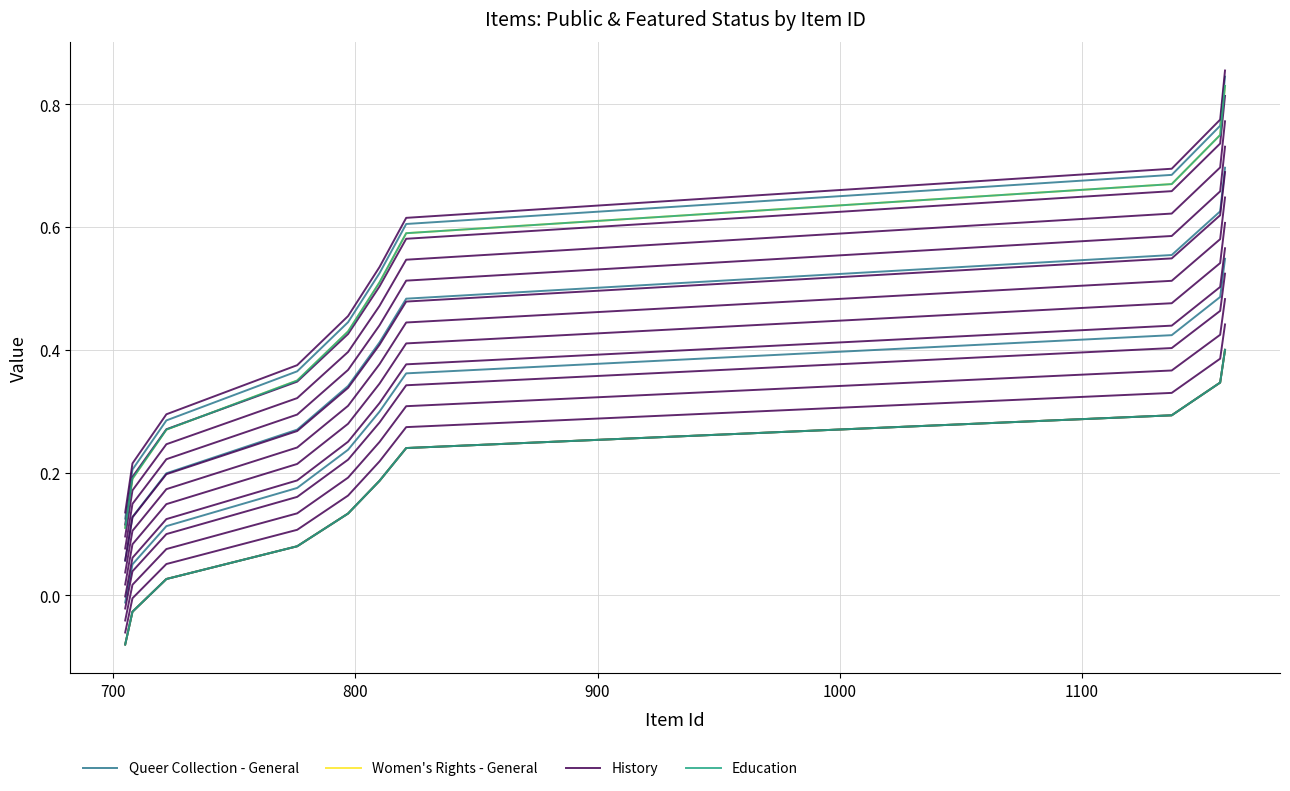

What are all the series names shown in the legend?

Queer Collection - General, Women's Rights - General, History, Education